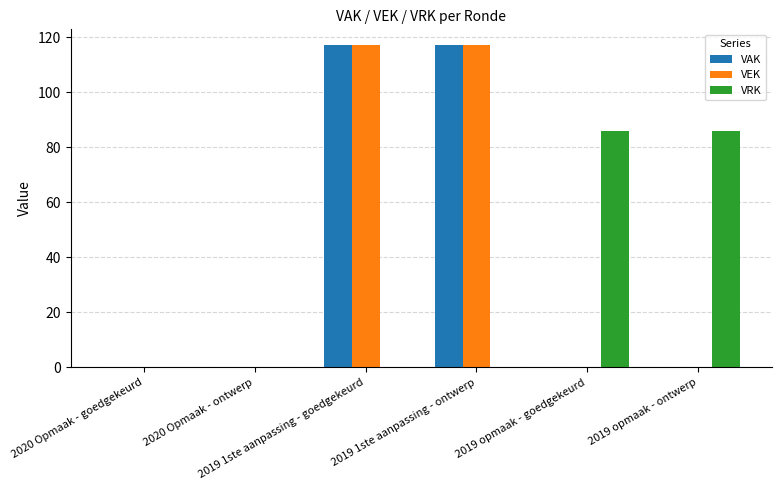

What is the maximum value for VAK?

117